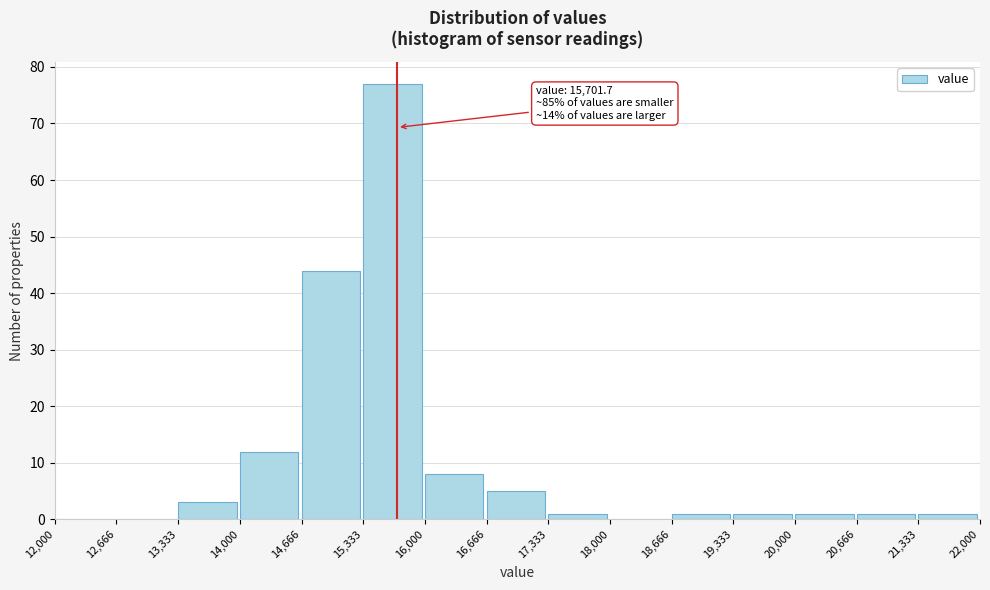

Over which range of the x-axis is the bar tallest?

15,333 to 16,000